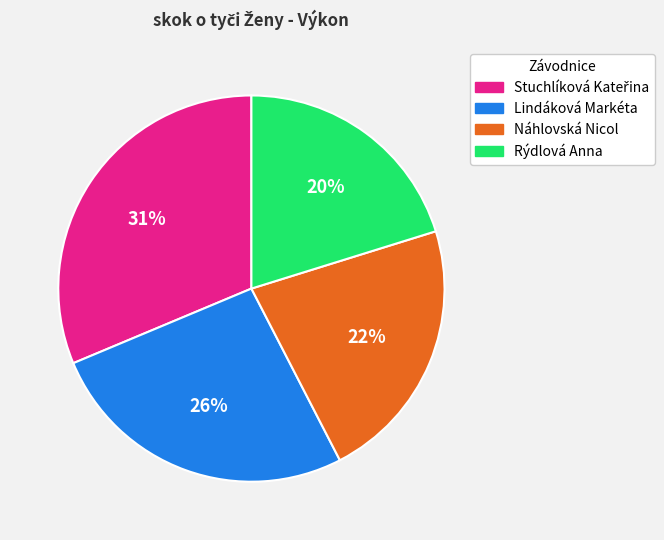

To the nearest percent, what portion does Rýdlová Anna represent?

20%